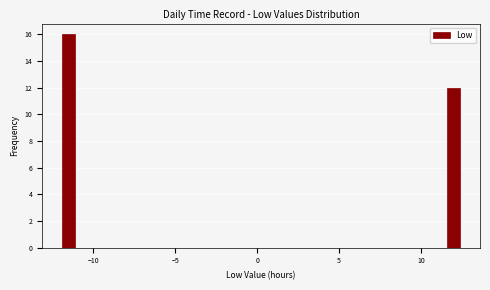

Read against the x-axis, roughly where is the centre of the tallest bar?

-11.5